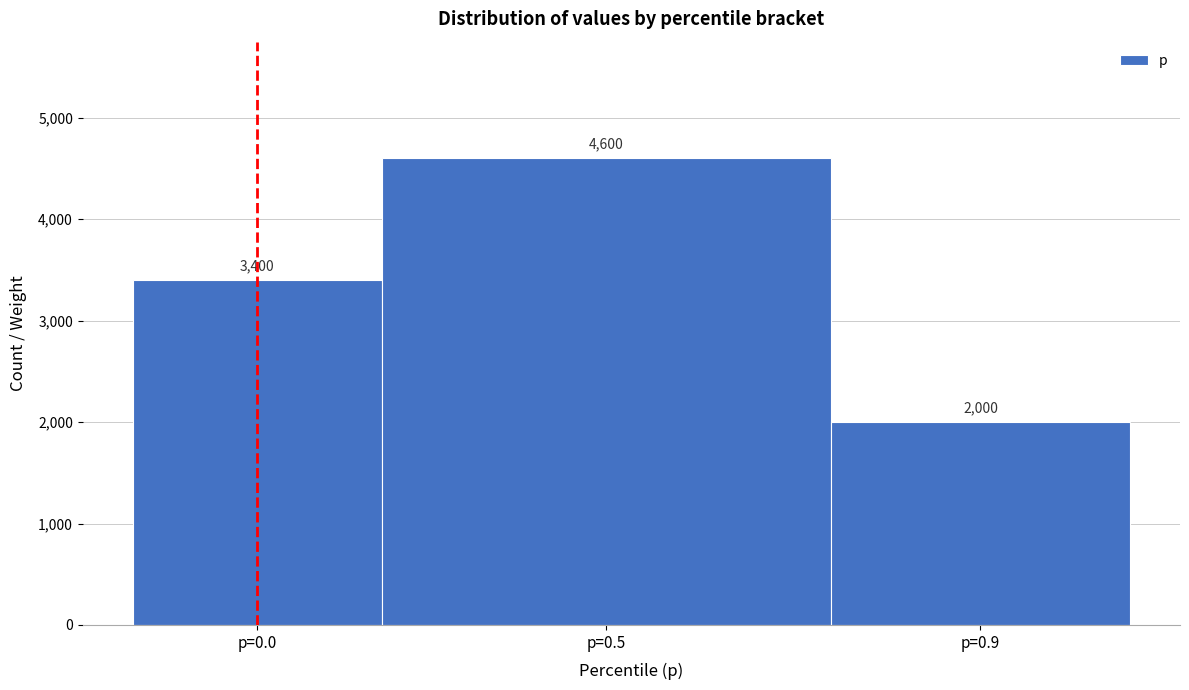

Reading left to right, list all the values displayed in this chart.

p=0.0=3400.0	p=0.5=4600.0	p=0.9=2000.0